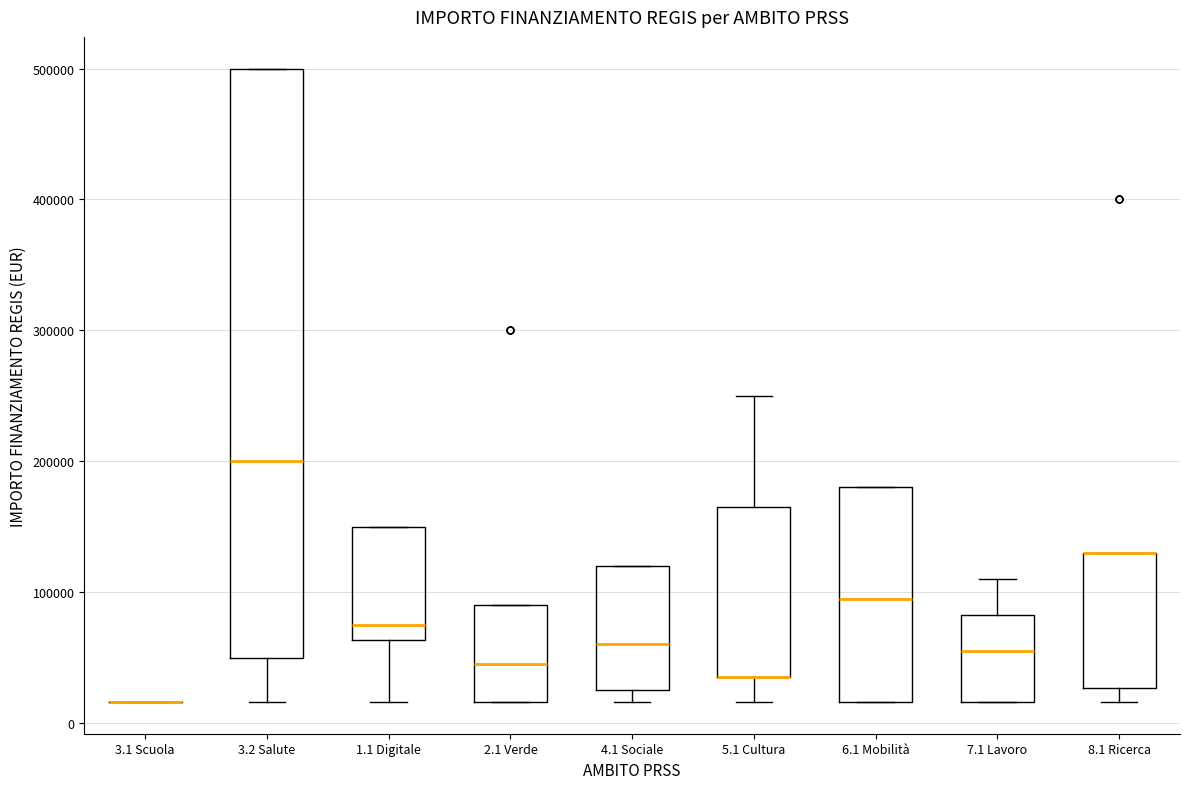

Reading left to right, transcribe this box plot: for each box, give where its median line is, the range the box spans, and where its two whiskers end, as read against the y-axis. The values are not printed on the chart, so give them approximately, as read against the axis.

3.1 Scuola: box collapsed to a line at 20000, whiskers 20000 to 20000
3.2 Salute: median 200000, box 50000 to 500000, whiskers 20000 to 500000
1.1 Digitale: median 80000, box 60000 to 150000, whiskers 20000 to 150000
2.1 Verde: median 50000, box 20000 to 90000, whiskers 20000 to 90000
4.1 Sociale: median 60000, box 30000 to 120000, whiskers 20000 to 120000
5.1 Cultura: median 40000 (drawn on the box's lower edge), box 40000 to 170000, whiskers 20000 to 250000
6.1 Mobilità: median 100000, box 20000 to 180000, whiskers 20000 to 180000
7.1 Lavoro: median 60000, box 20000 to 80000, whiskers 20000 to 110000
8.1 Ricerca: median 130000 (drawn on the box's upper edge), box 30000 to 130000, whiskers 20000 to 130000